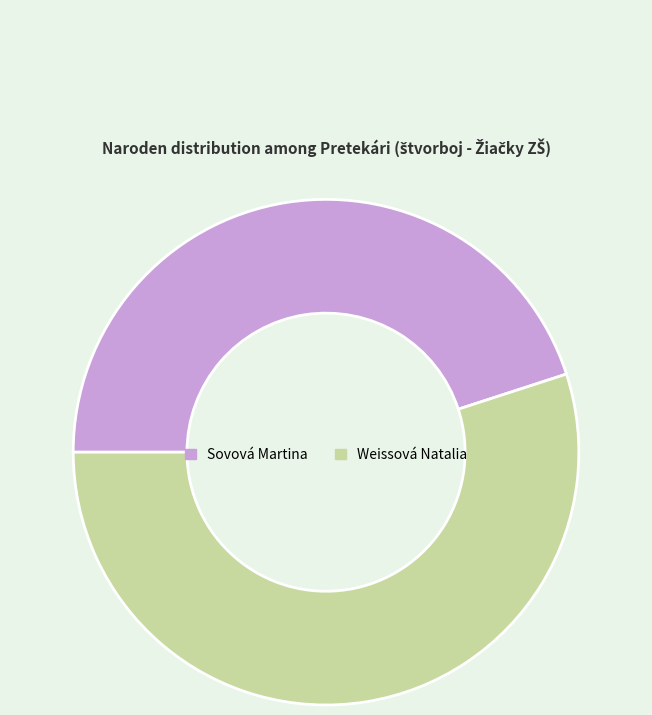

Approximately how many times larger is the value at Sovová Martina compared to Weissová Natalia?

0.8